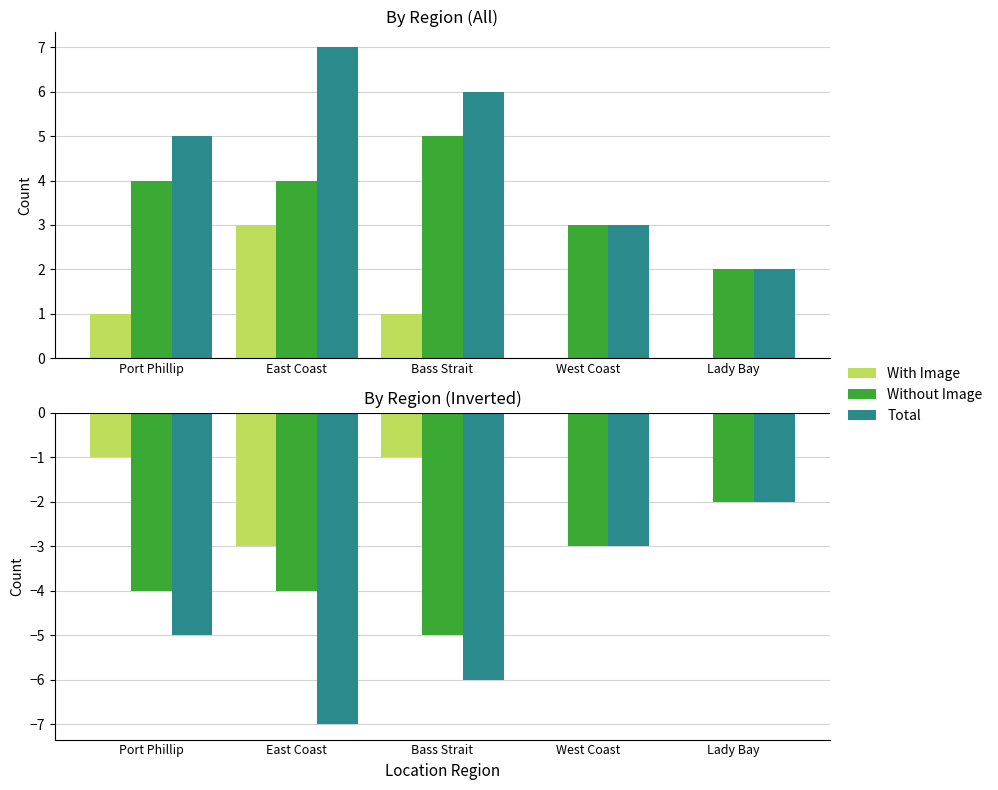

What is the value of the Without Image bar at the 1st from the left?

-4